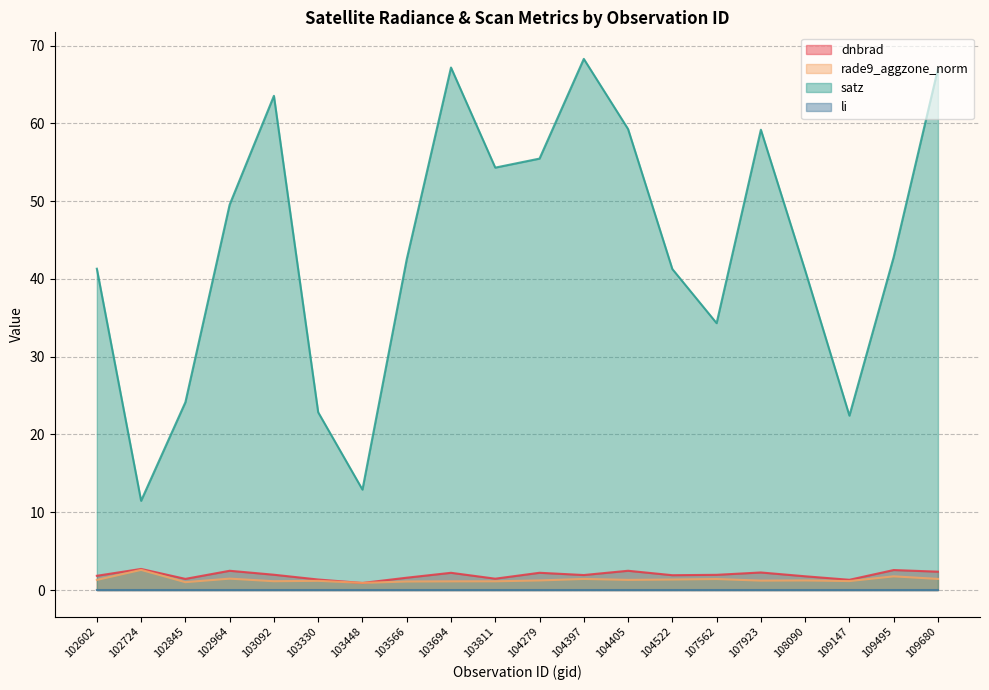

Which has a higher value, 103566 or 104522?

104522